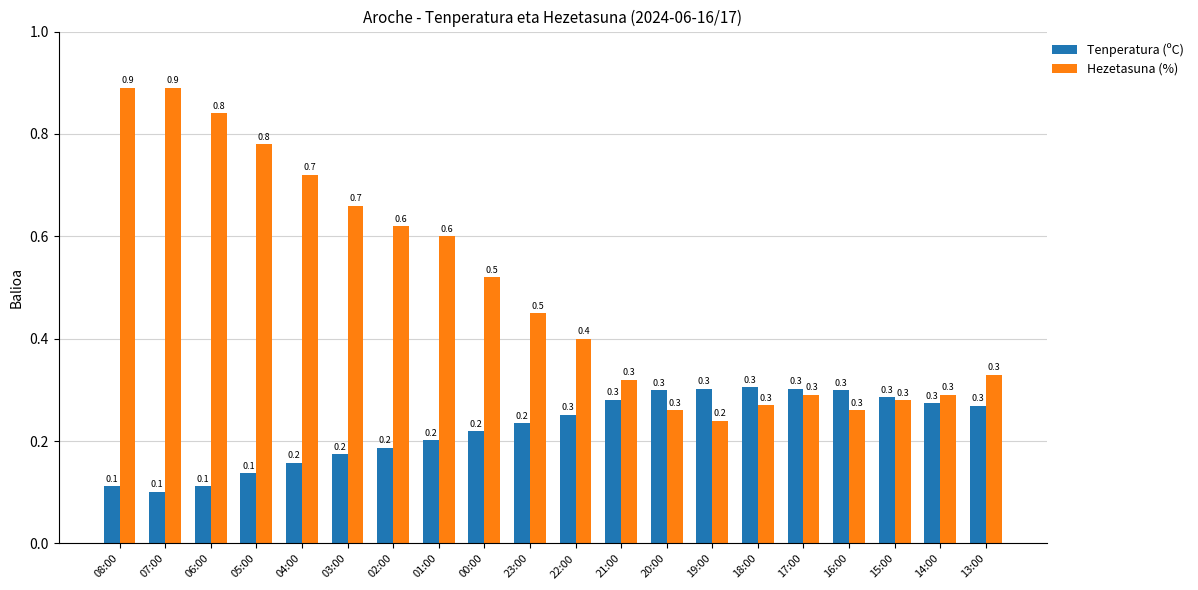

What is the label of the 6th bar from the right?

18:00